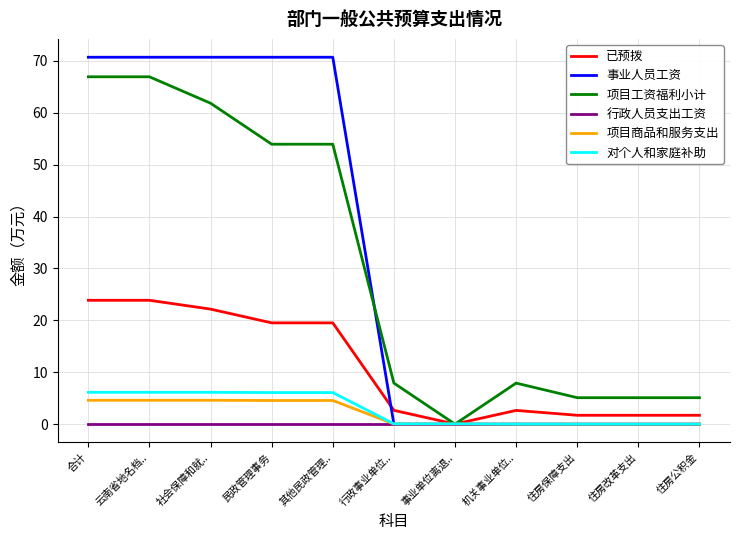

What is the total value across all series at 住房公积金?

6.8